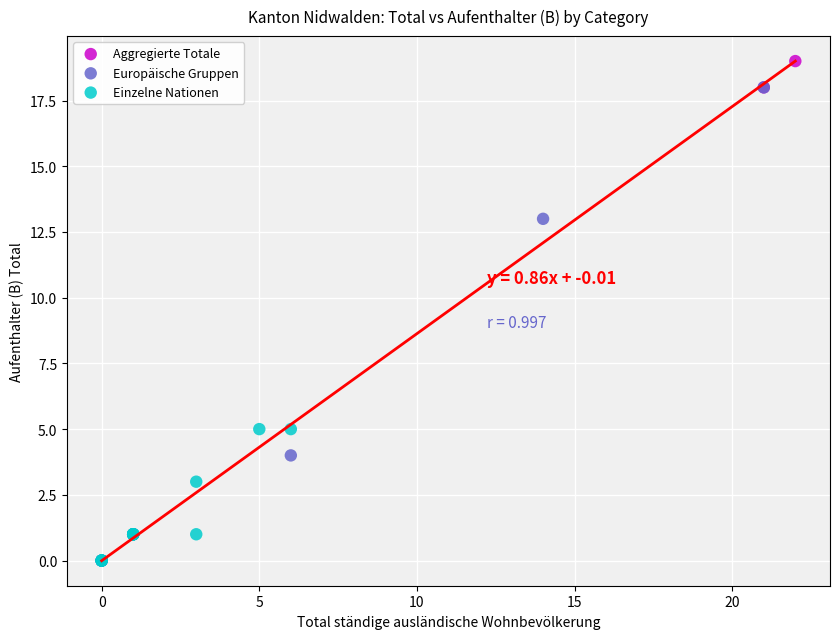

Which series reaches the maximum Y coordinate?

Aggregierte Totale